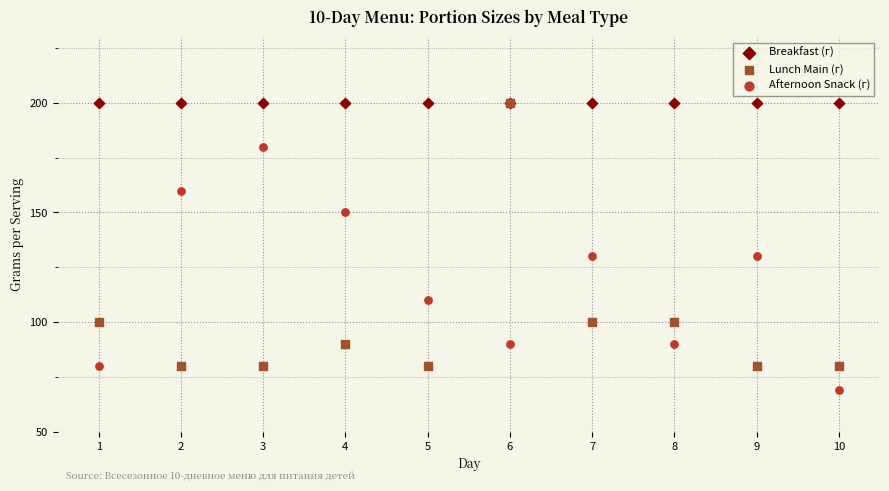

What are all the series names shown in the legend?

Breakfast (г), Lunch Main (г), Afternoon Snack (г)